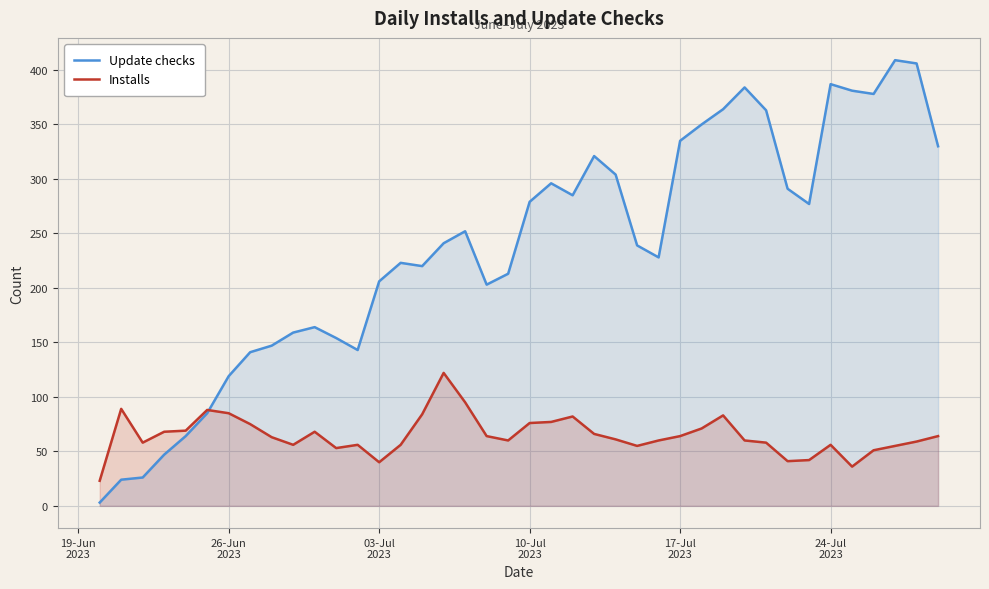

List the series in order of their overall mean, lowest first.

Installs, Update checks